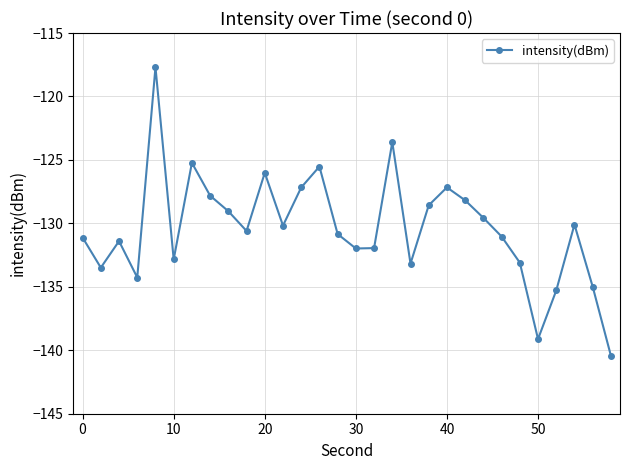

Does the chart display data point markers on the line(s)?

Yes